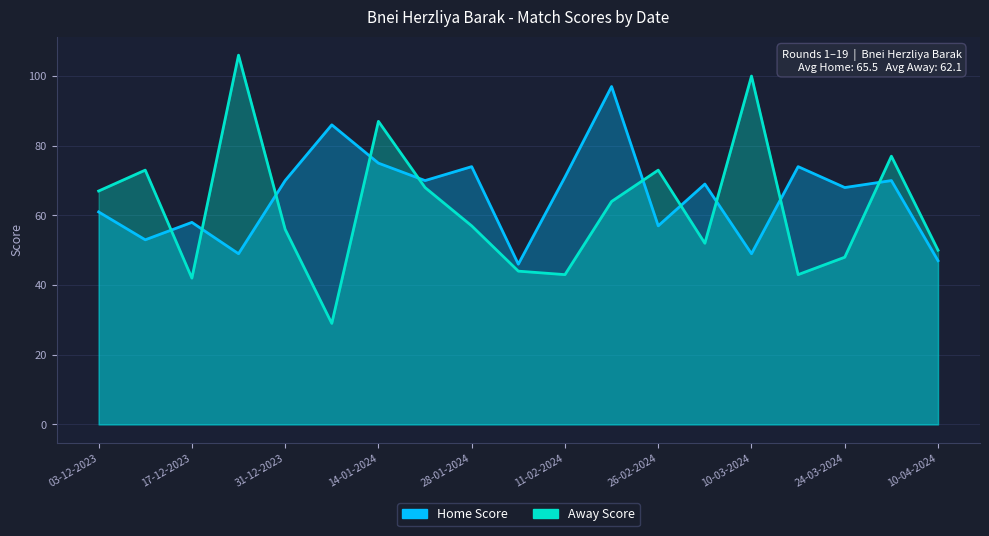

At 04-02-2024, list the series in order from largest to smallest.

Home Score, Away Score